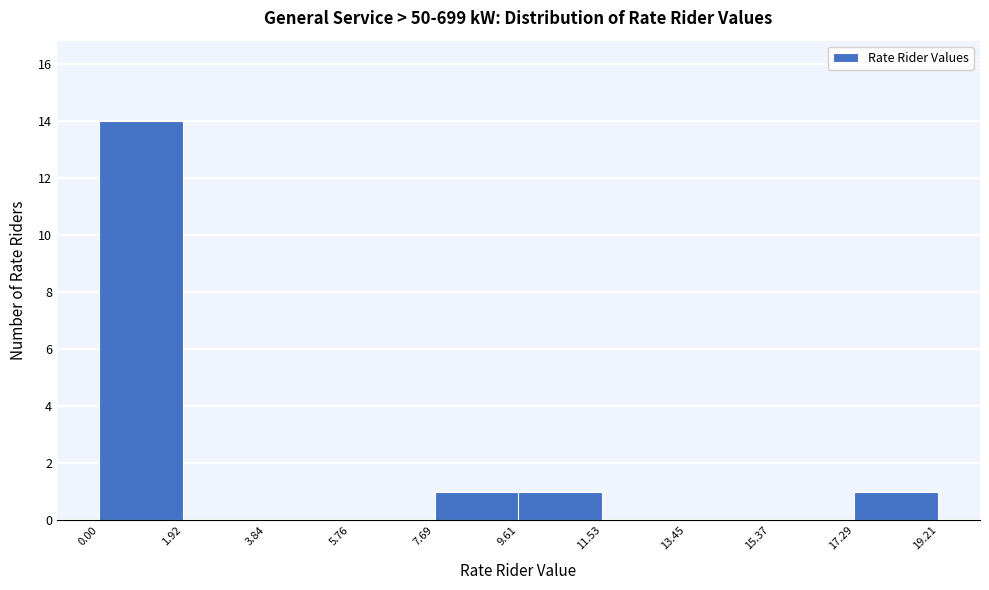

Which range on the x-axis has the tallest bar?

0.00 to 1.92